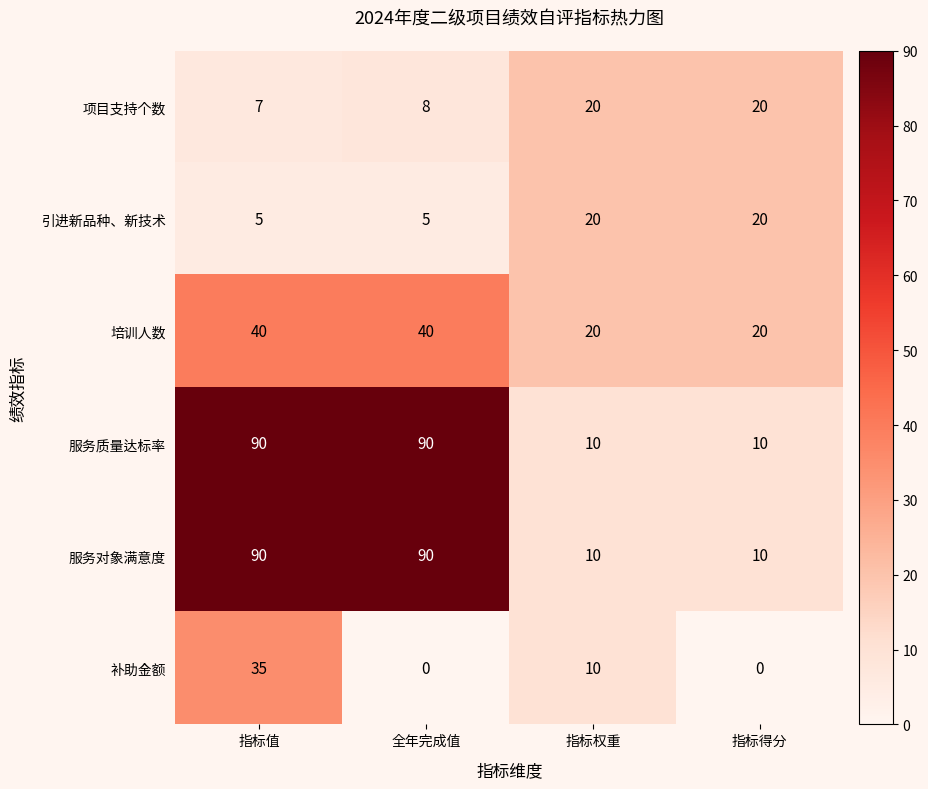

Reading right to left, transcribe all the data shown in this chart.

项目支持个数: 指标得分=20	指标权重=20	全年完成值=8	指标值=7
引进新品种、新技术: 指标得分=20	指标权重=20	全年完成值=5	指标值=5
培训人数: 指标得分=20	指标权重=20	全年完成值=40	指标值=40
服务质量达标率: 指标得分=10	指标权重=10	全年完成值=90	指标值=90
服务对象满意度: 指标得分=10	指标权重=10	全年完成值=90	指标值=90
补助金额: 指标得分=0	指标权重=10	全年完成值=0	指标值=35